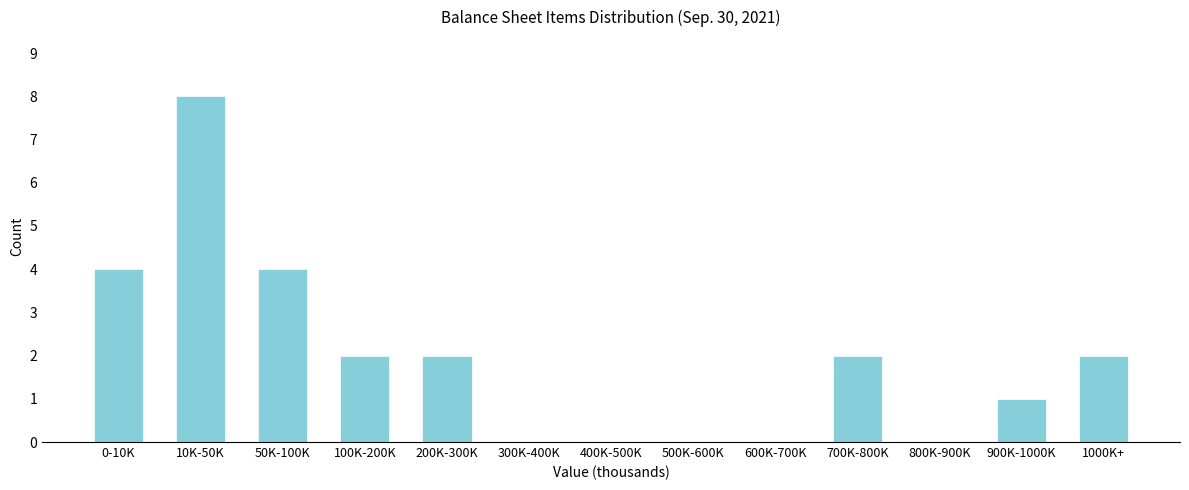

Reading left to right, extract all data points from this chart.

0-10K=4	10K-50K=8	50K-100K=4	100K-200K=2	200K-300K=2	300K-400K=0	400K-500K=0	500K-600K=0	600K-700K=0	700K-800K=2	800K-900K=0	900K-1000K=1	1000K+=2